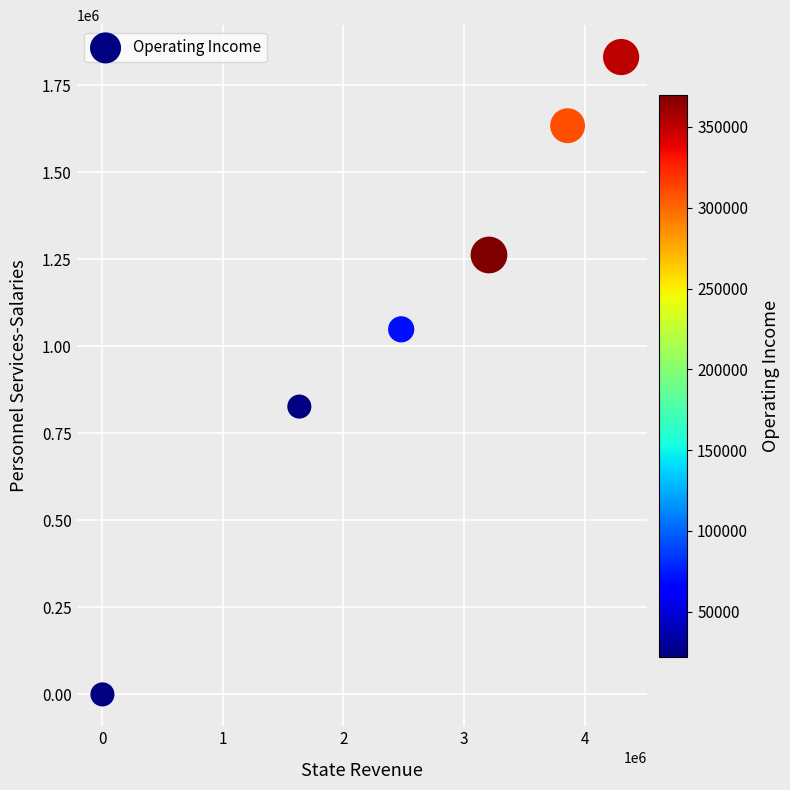

What is the average X value?

2580440.2